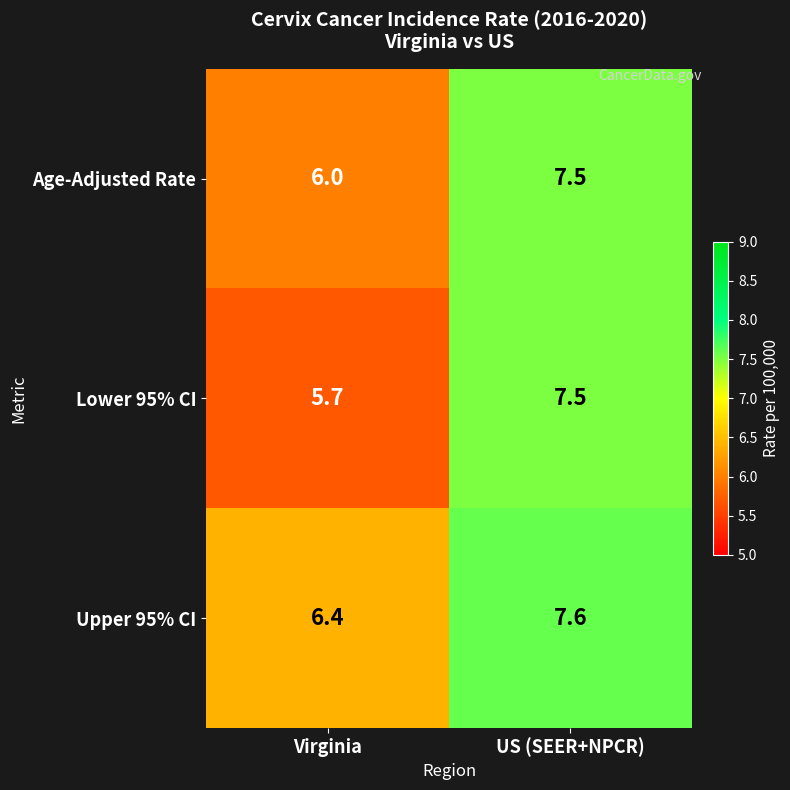

The Age-Adjusted Rate series shows 7.5 at US (SEER+NPCR). True or false?

True